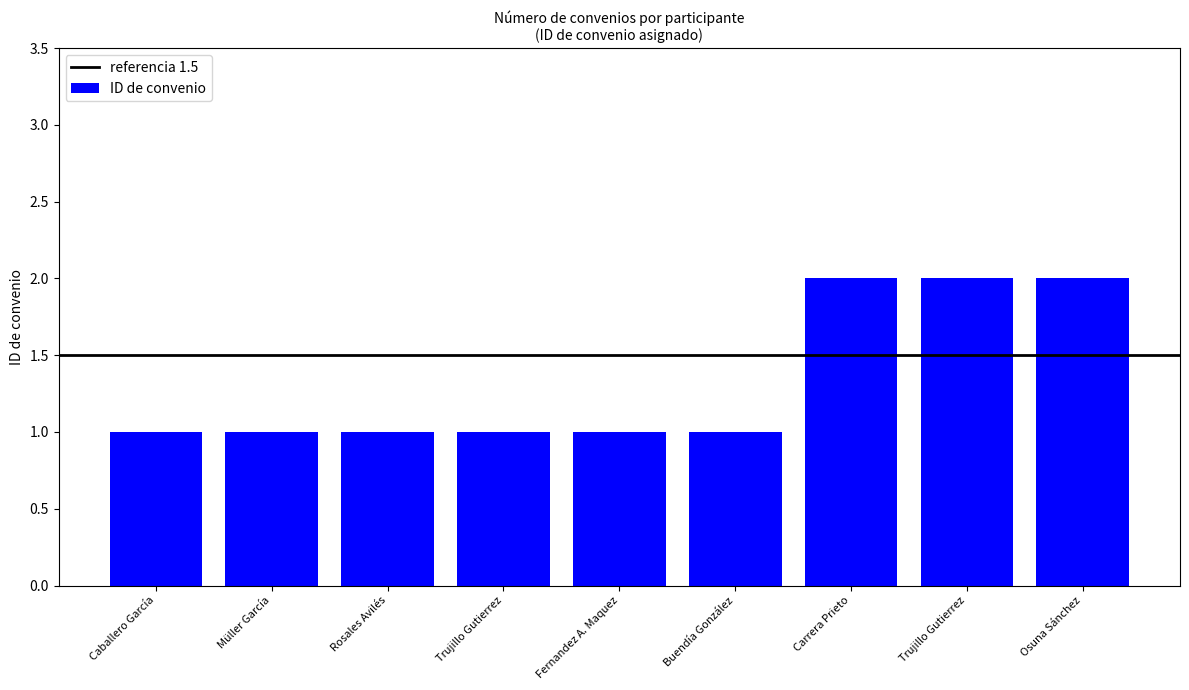

Reading left to right, extract all data points from this chart.

1	1	1	1	1	1	2	2	2